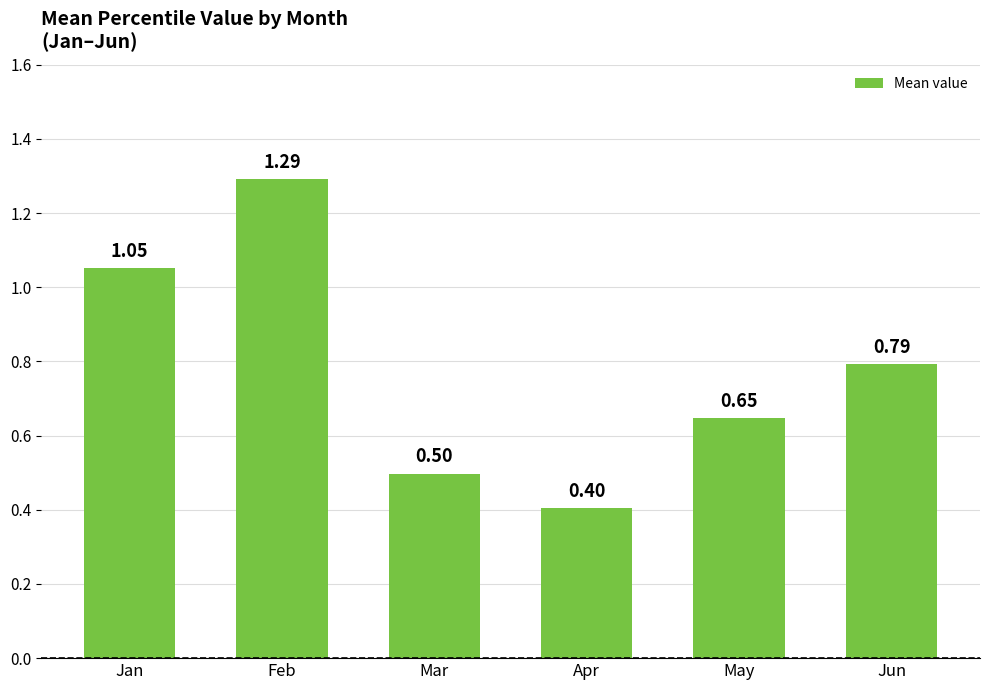

Which label corresponds to the smallest value in the chart?

Apr